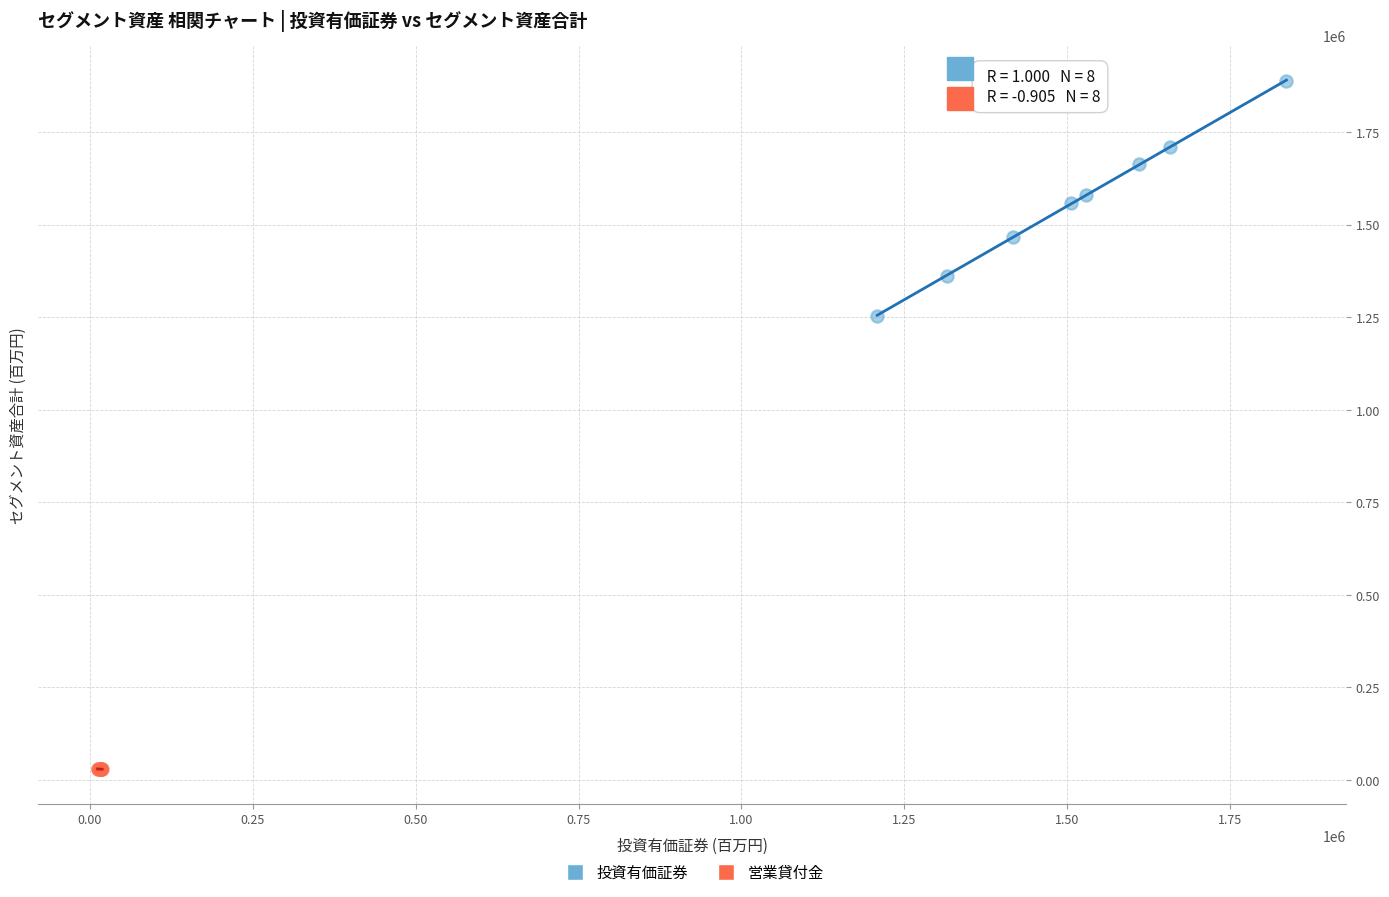

Which series contains the highest Y value?

投資有価証券